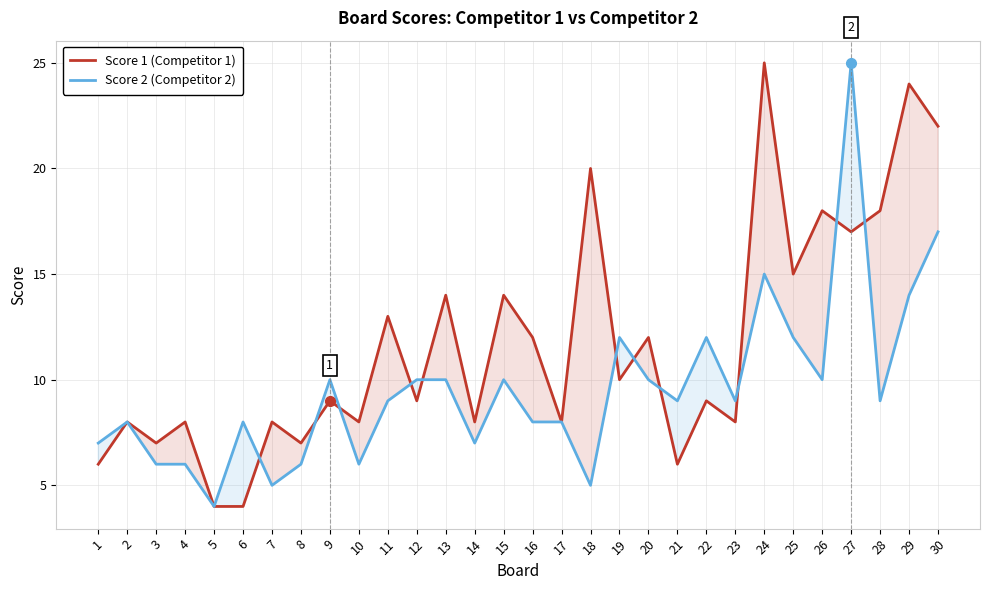

Is it true that Score 2 (Competitor 2) equals 8 at 27?

False